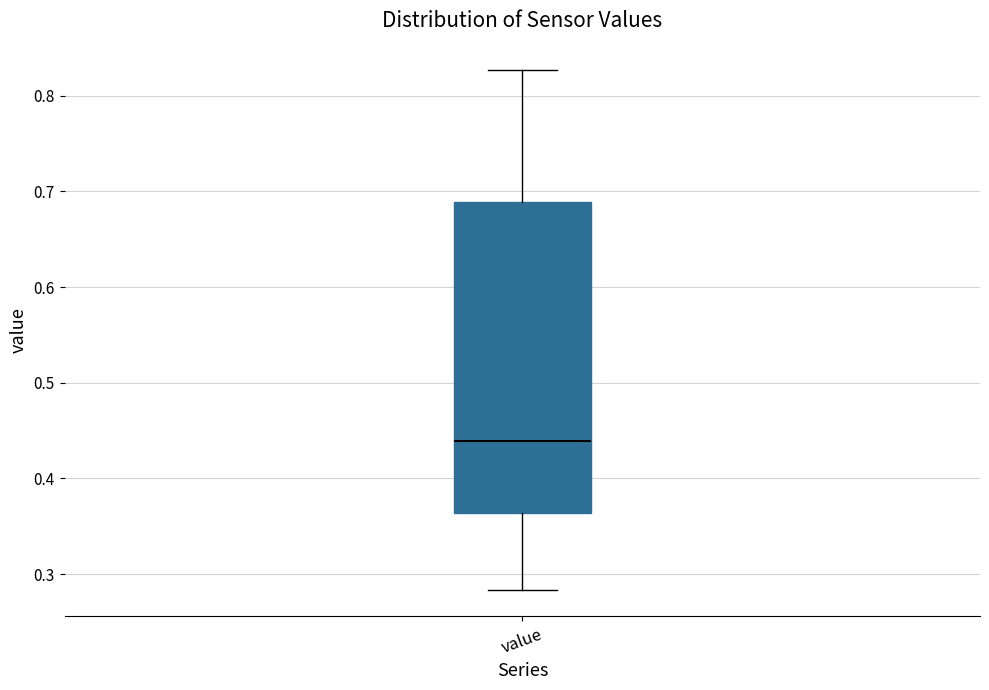

Read this box plot against the y-axis: the position of the median line, the range covered by the box, and the ends of both whiskers. The values are not printed on the chart, so give them approximately, as read against the axis.

median 0.44, box 0.36 to 0.69, whiskers 0.28 to 0.83